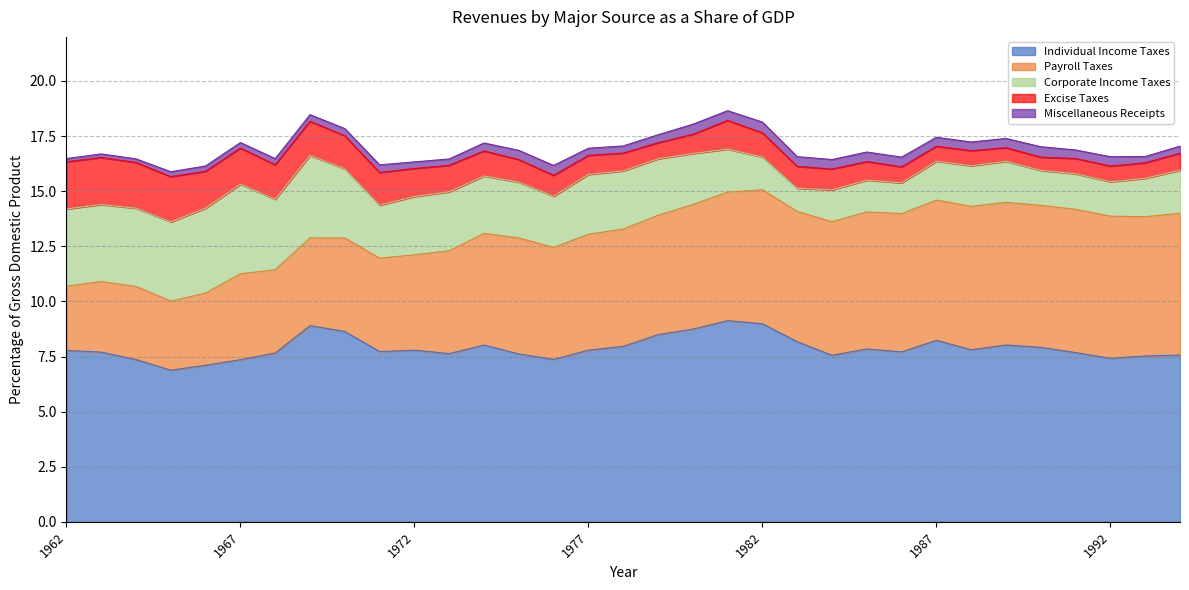

At which category does Miscellaneous Receipts reach its first local valley?

1964